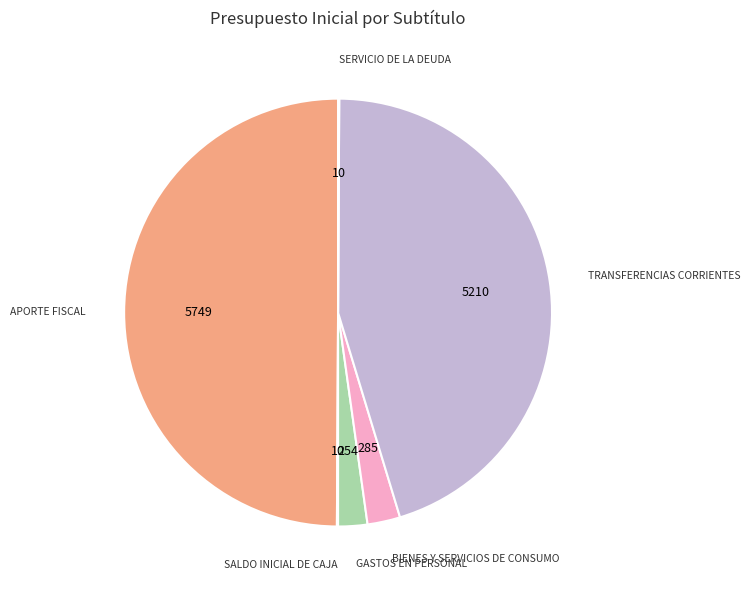

What is the largest slice in the pie chart?

APORTE FISCAL